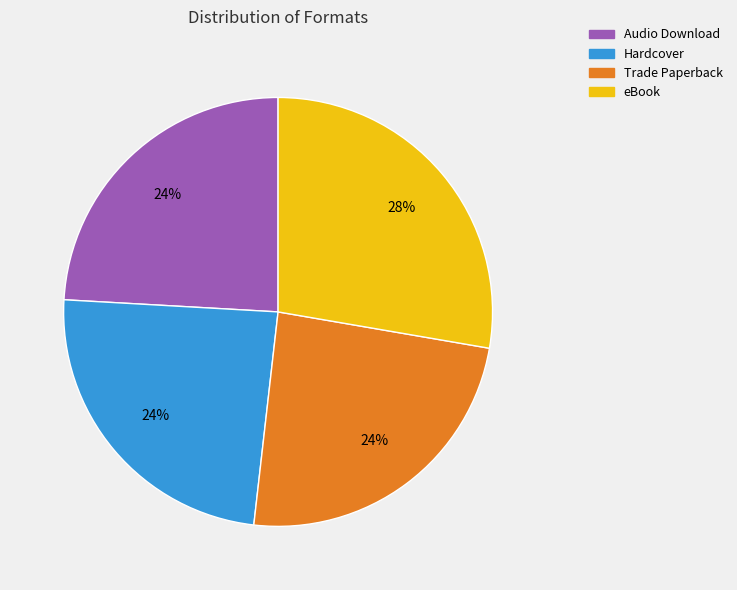

What percentage is the Audio Download slice, to the nearest percent?

24%